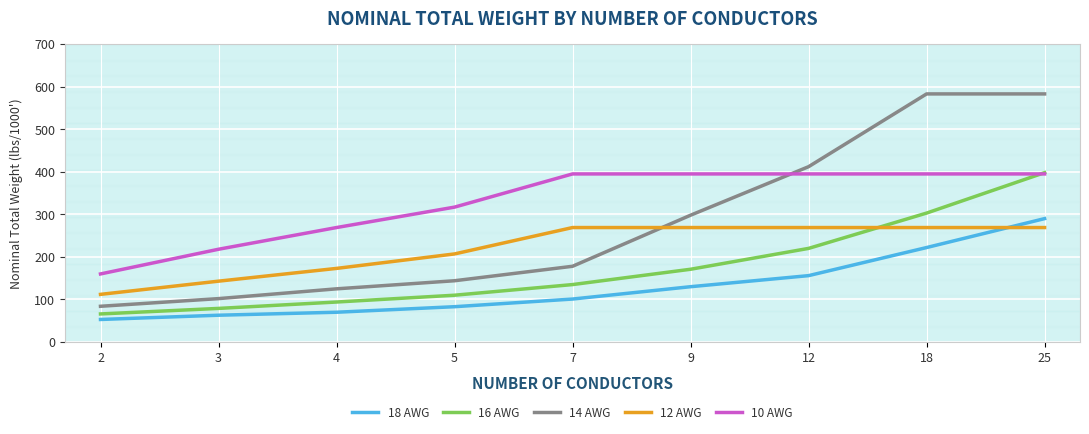

True or false: 12 AWG has a value of 397 at 18.

False